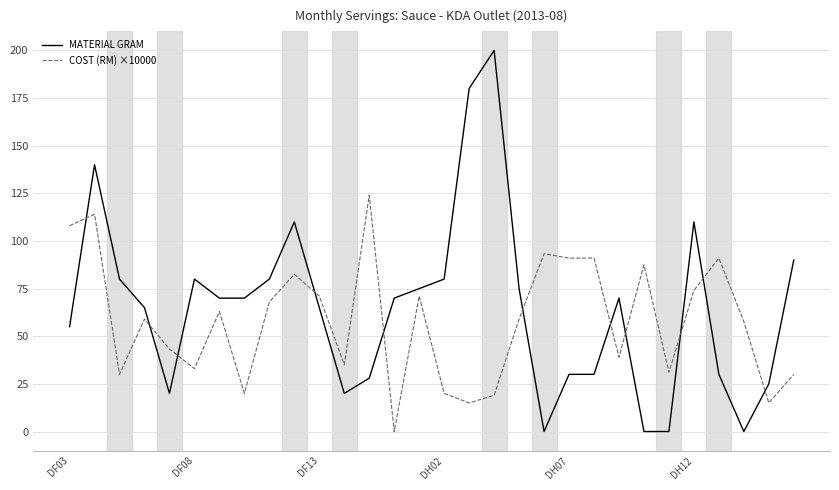

What are all the series names shown in the legend?

MATERIAL GRAM, COST (RM) ×10000